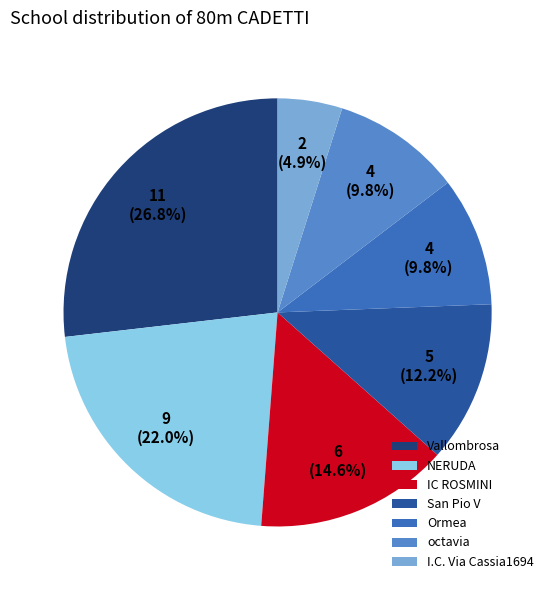

To the nearest percent, what portion does IC ROSMINI represent?

15%